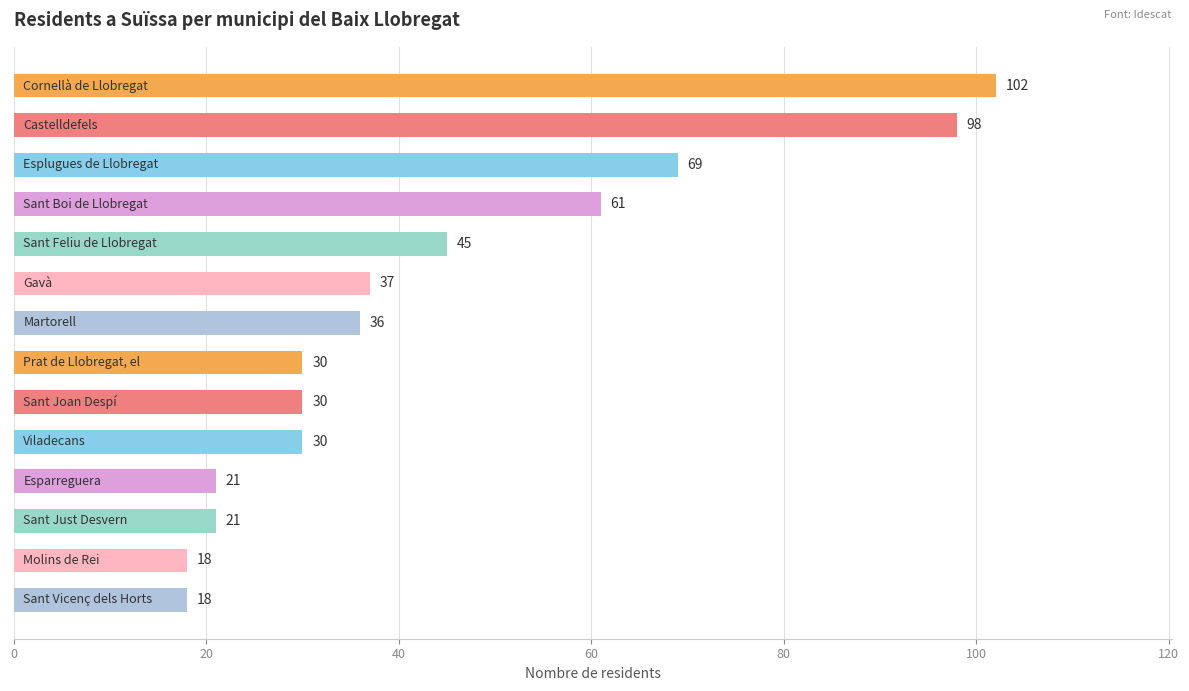

What is the smallest value displayed?

18